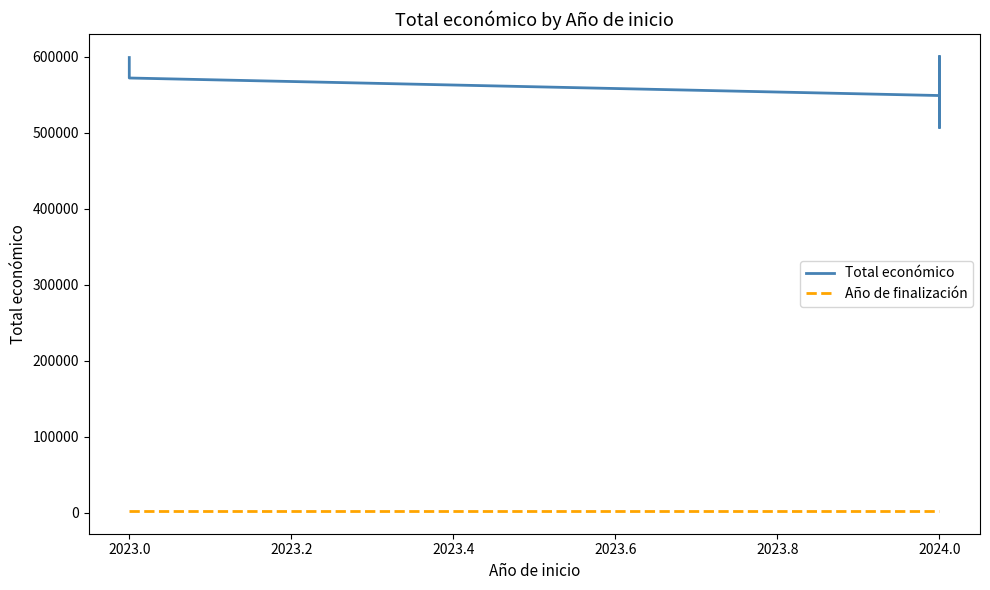

How many lines are shown in the chart?

2